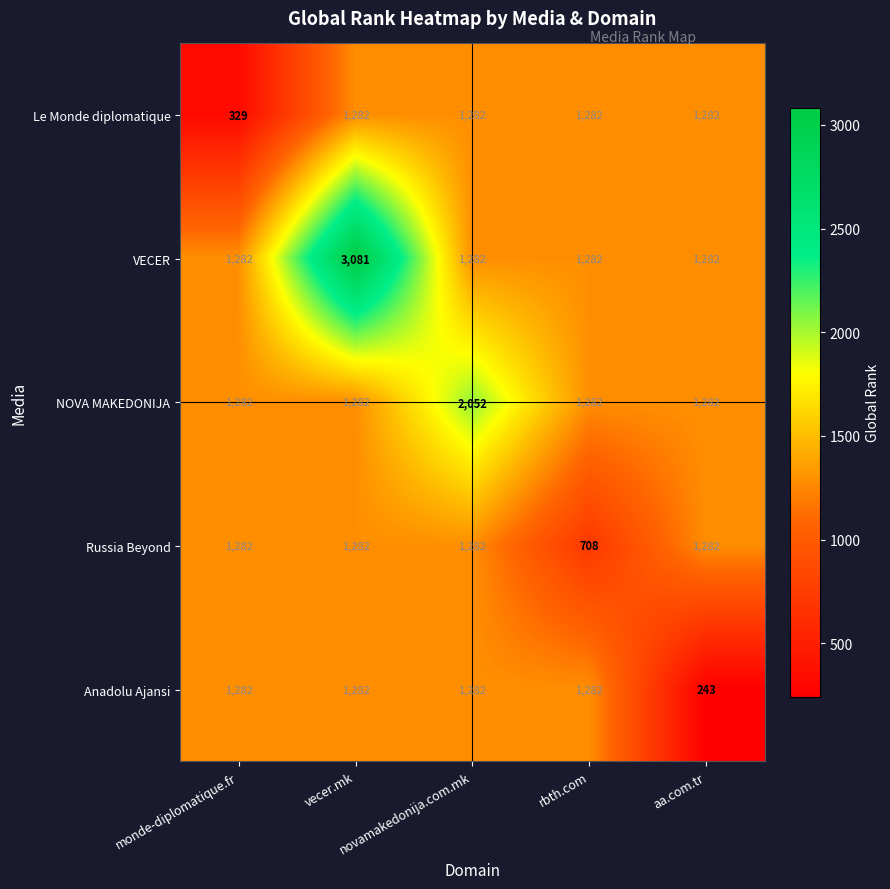

Which series changed the most between vecer.mk and rbth.com?

VECER